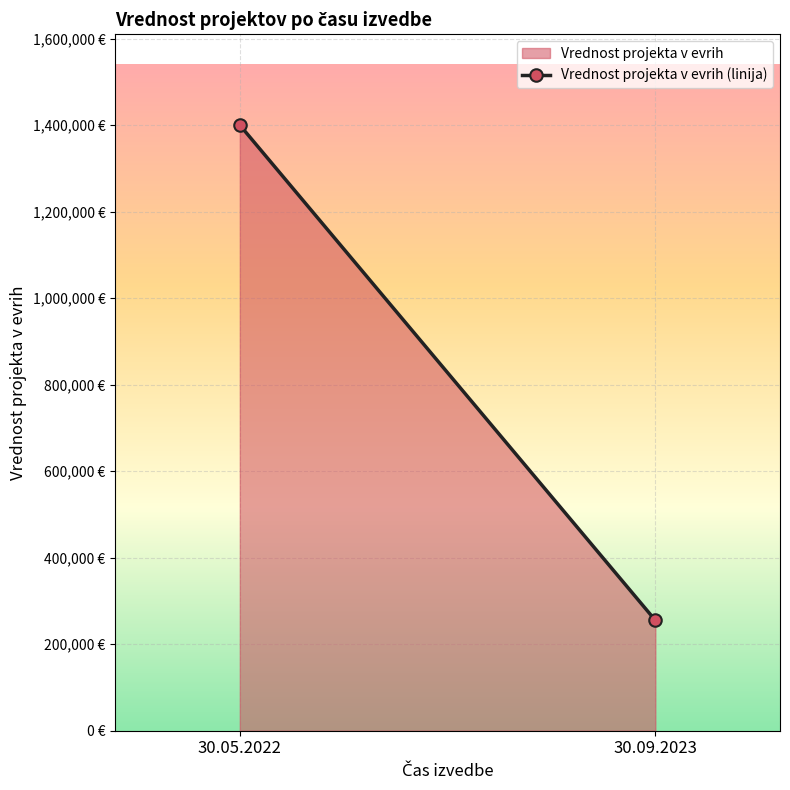

Rank the categories by value from lowest to highest.

30.09.2023, 30.05.2022